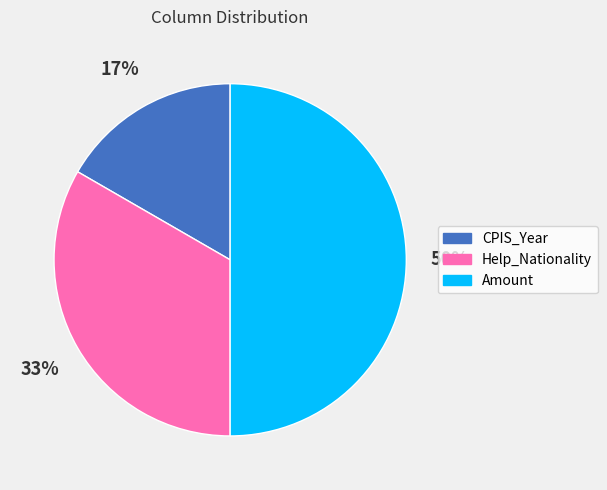

Rank the categories by value from highest to lowest.

Amount, Help_Nationality, CPIS_Year